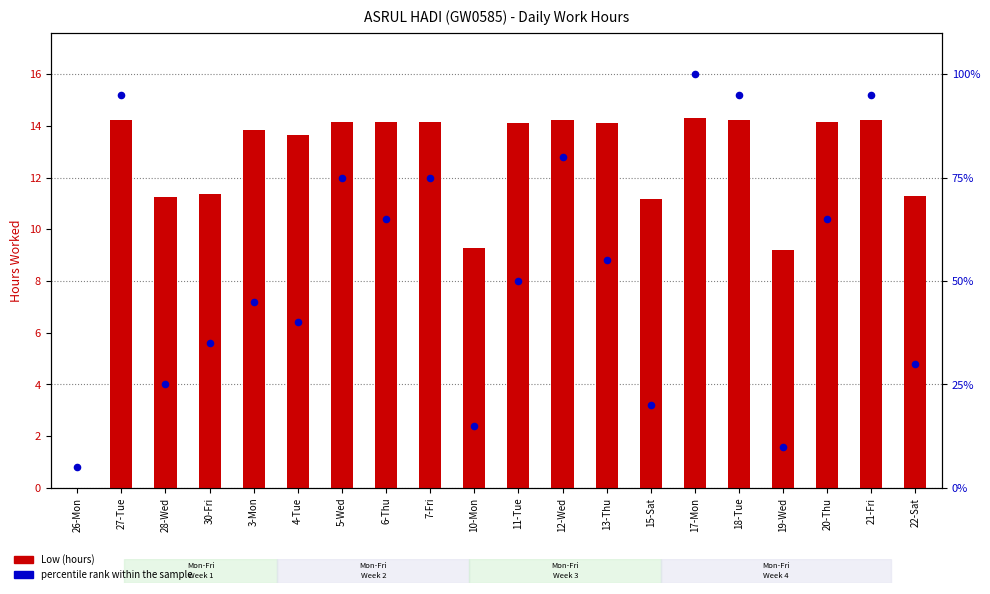

Which series contains the highest Y value?

percentile rank within the sample